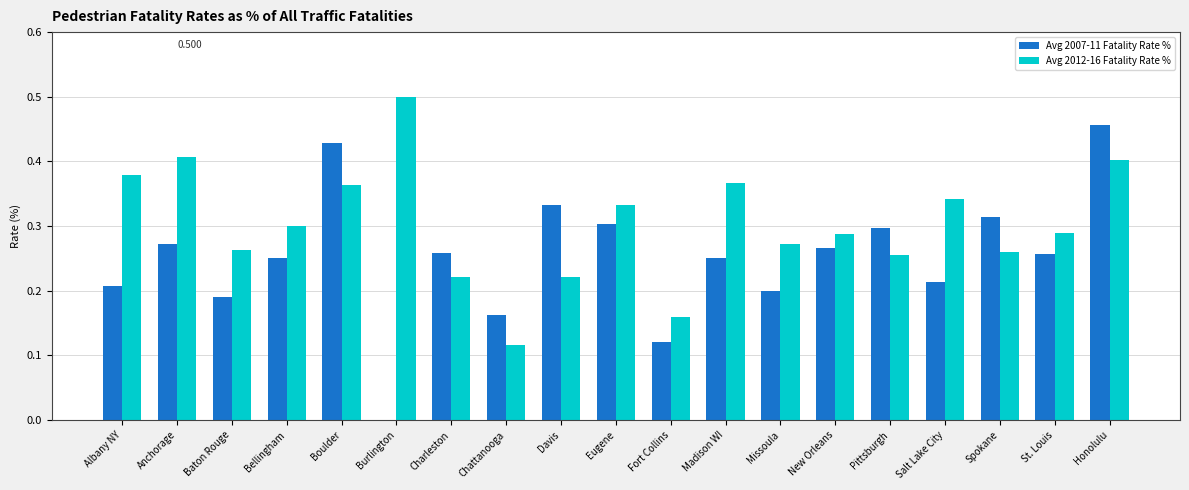

Which series has the largest range (max minus min)?

Avg 2007-11 Fatality Rate %